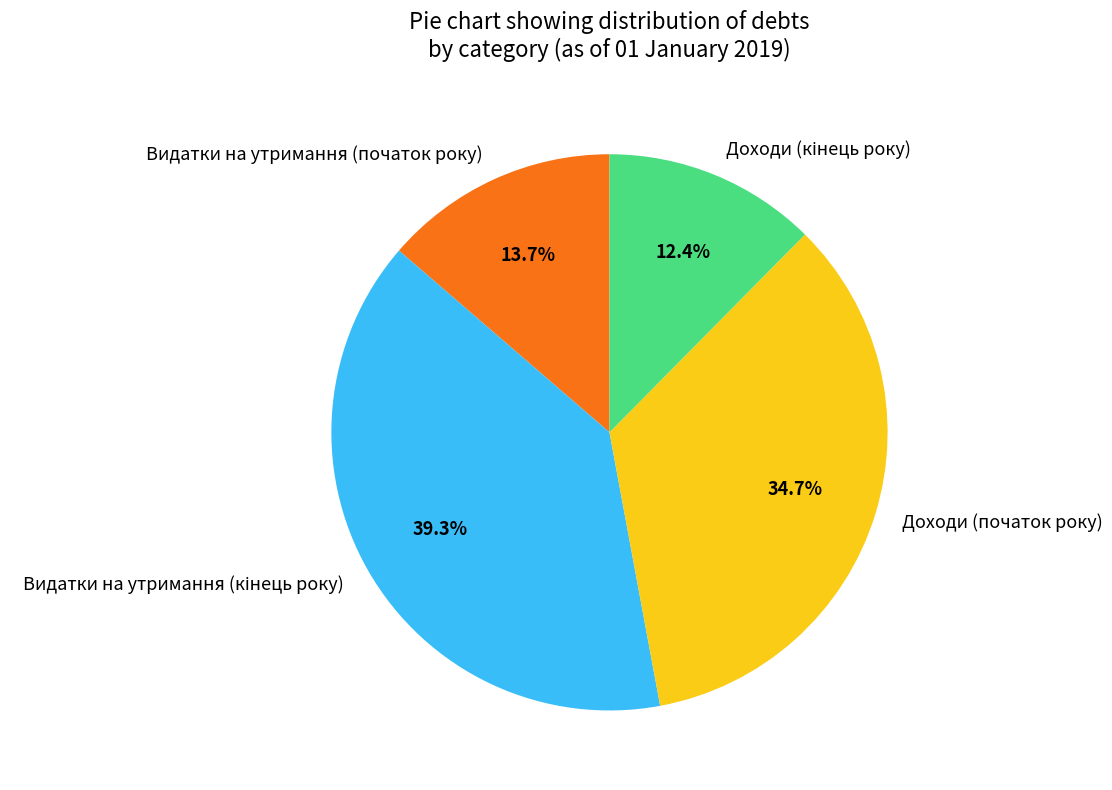

Which has a higher value, Видатки на утримання (початок року) or Доходи (початок року)?

Доходи (початок року)